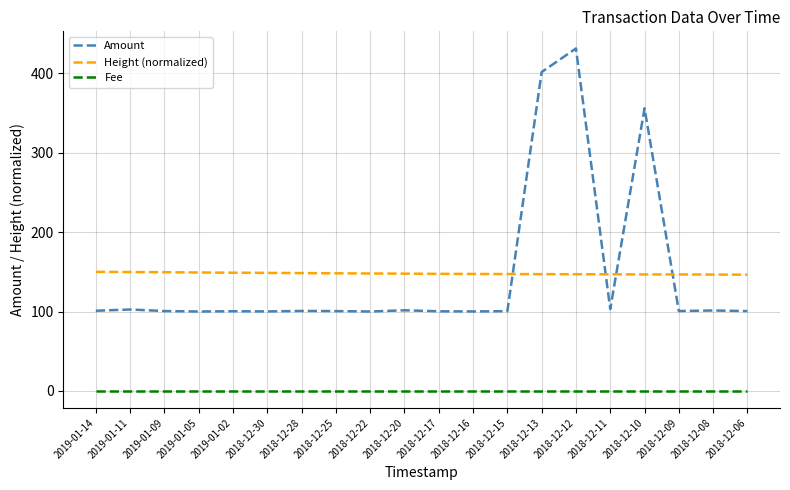

At which label is Amount closest to 265?

2018-12-10